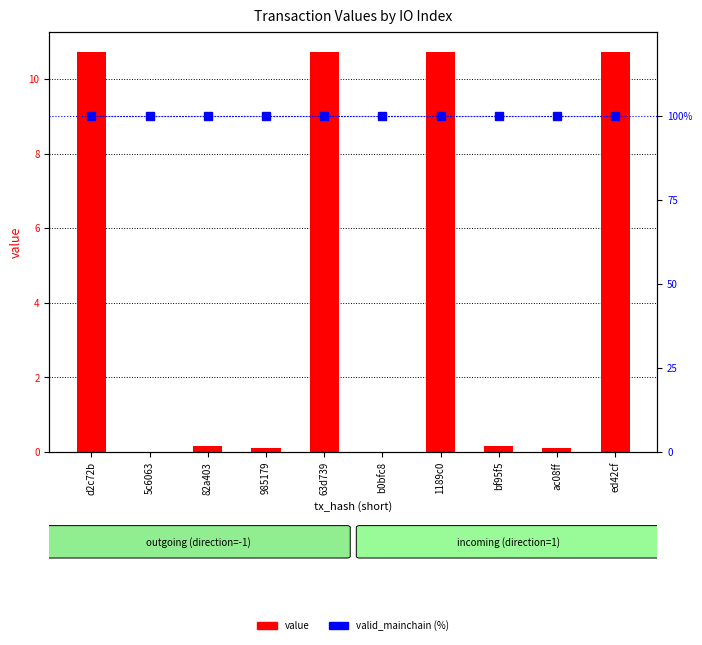

List the series in order of their peak value, lowest first.

value, valid_mainchain (%)